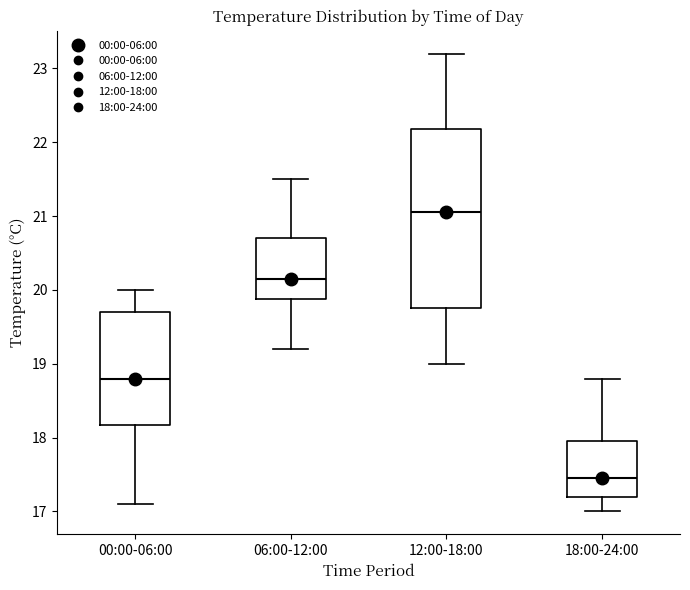

Which box has the lowest median line?

18:00-24:00